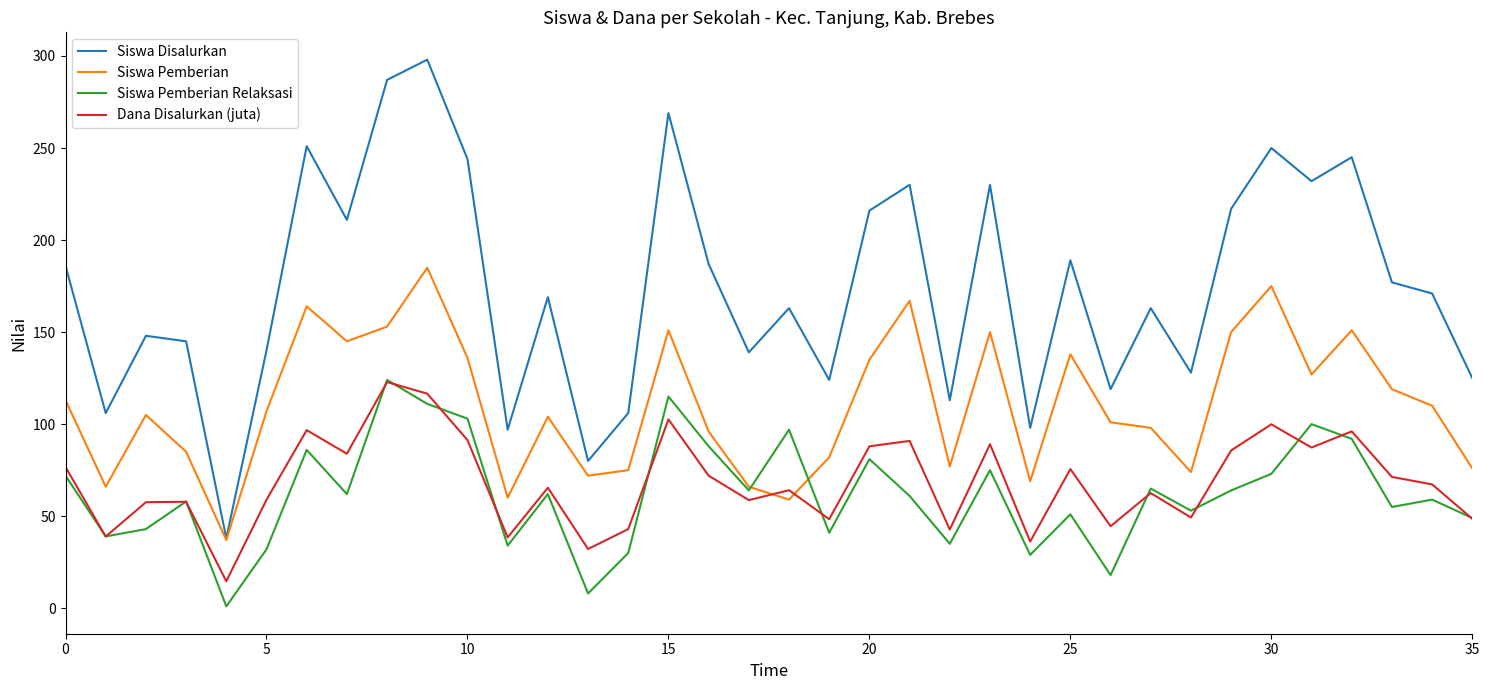

What is the maximum value shown in the chart?

298.0